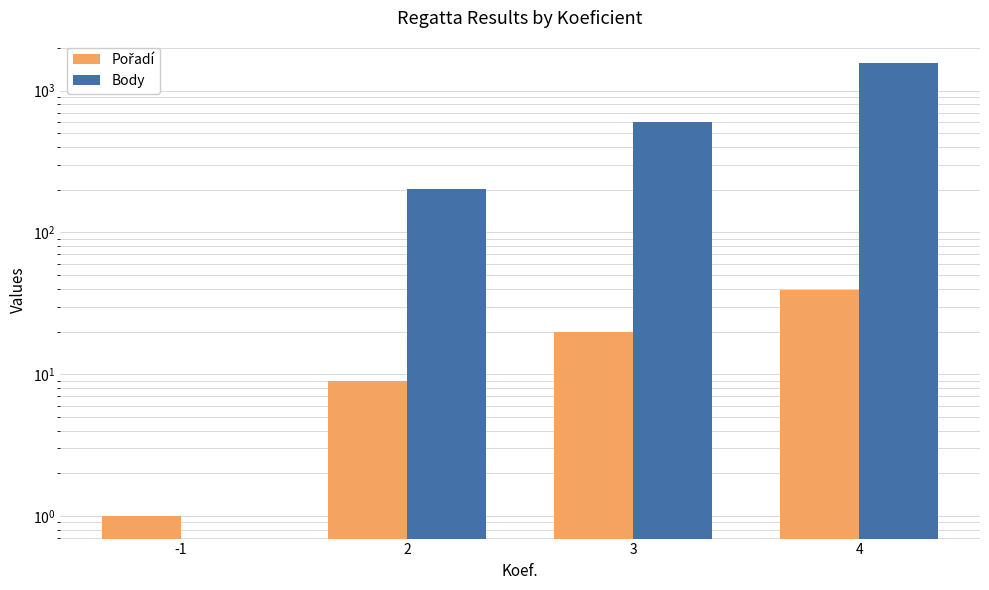

The Pořadí series shows 20 at 3. True or false?

True